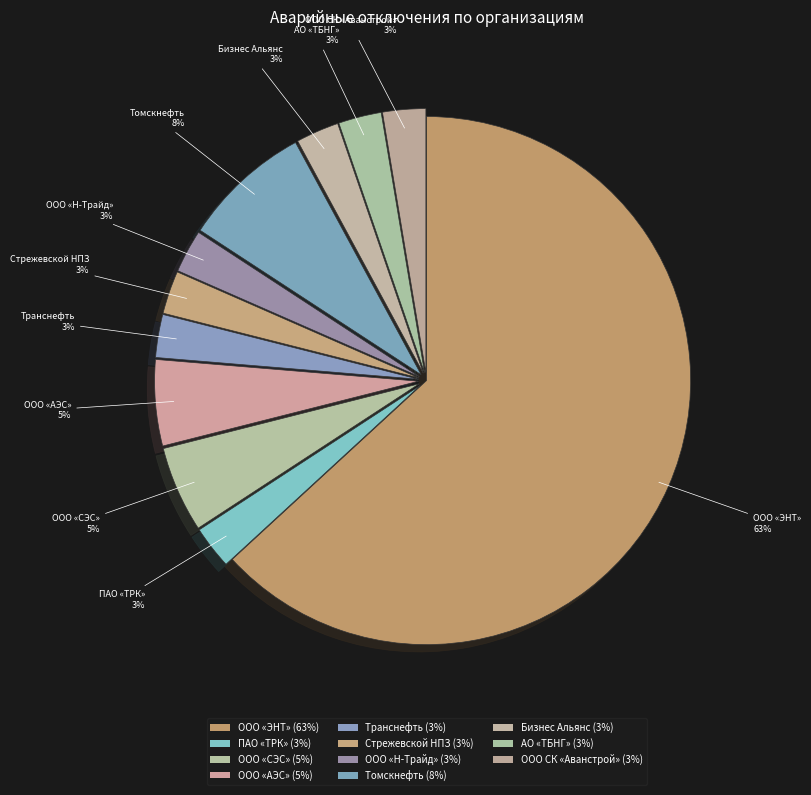

What is the smallest slice in the pie chart?

ПАО "ТРК"